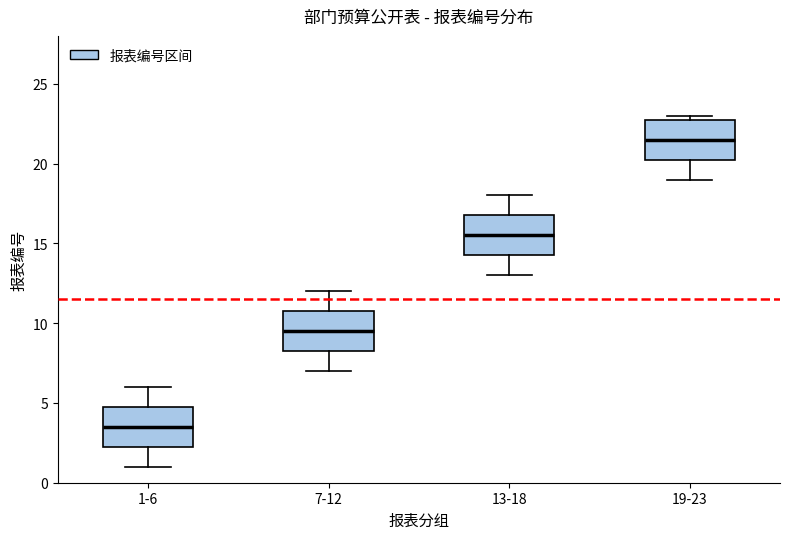

Which box's median line is the highest?

19-23